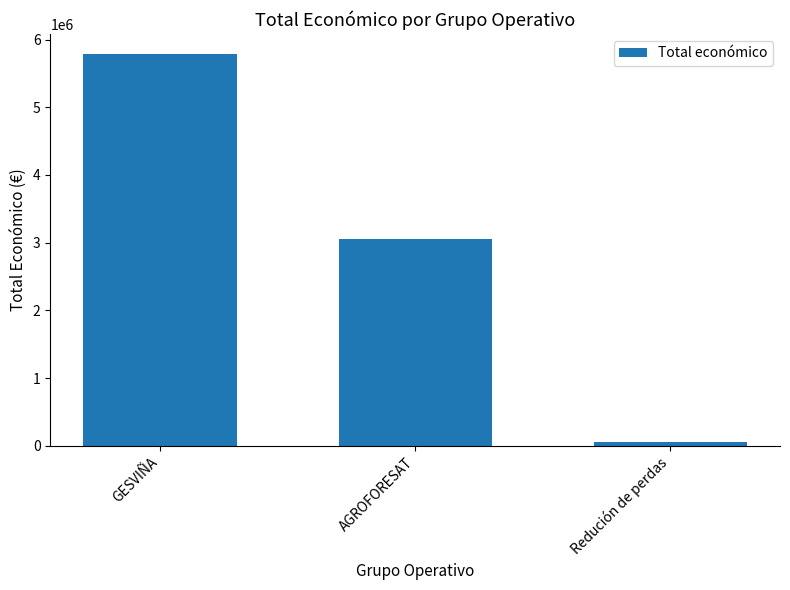

Reading right to left, extract all data points from this chart.

52055	3051573	5792221